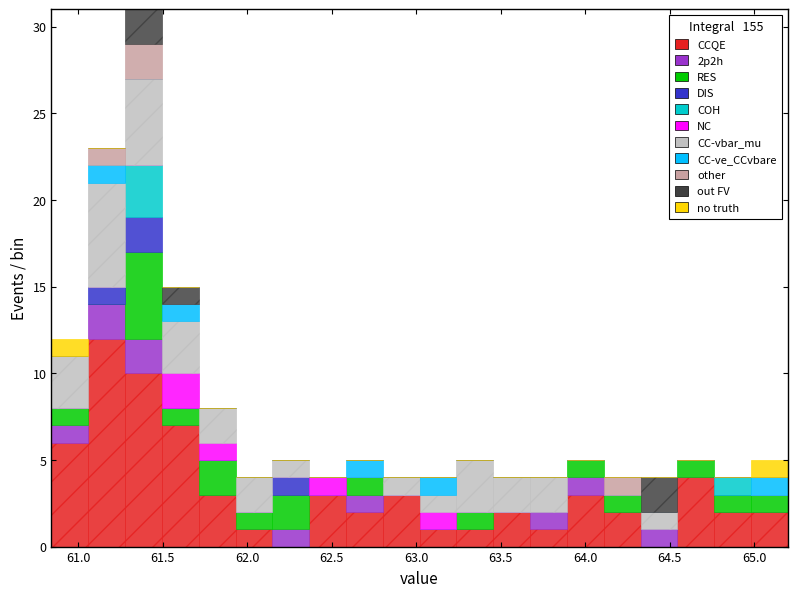

What is the total height of the stacked bar covering 61.30 to 61.50 on the x-axis? Neither the bar edges nor the heights are printed on the chart, so give them approximately, as read against the axes.

31